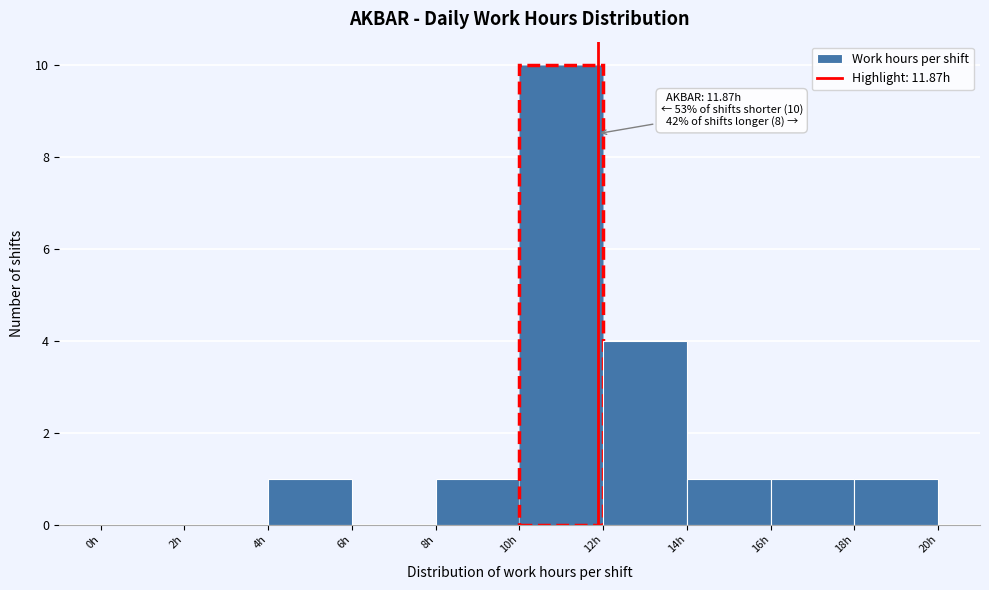

Over which range of the x-axis is the bar tallest?

10 to 12